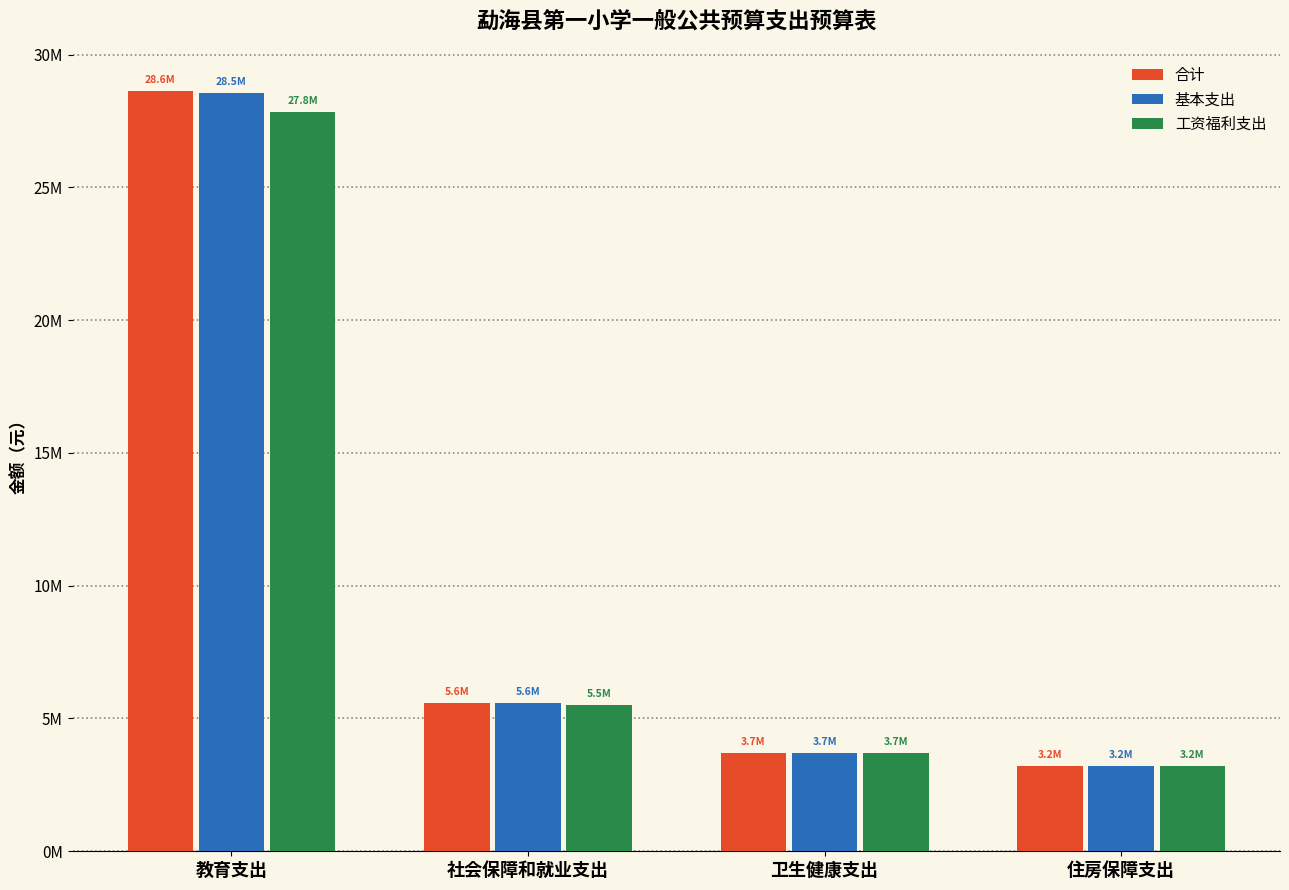

Does the chart contain stacked bars?

No